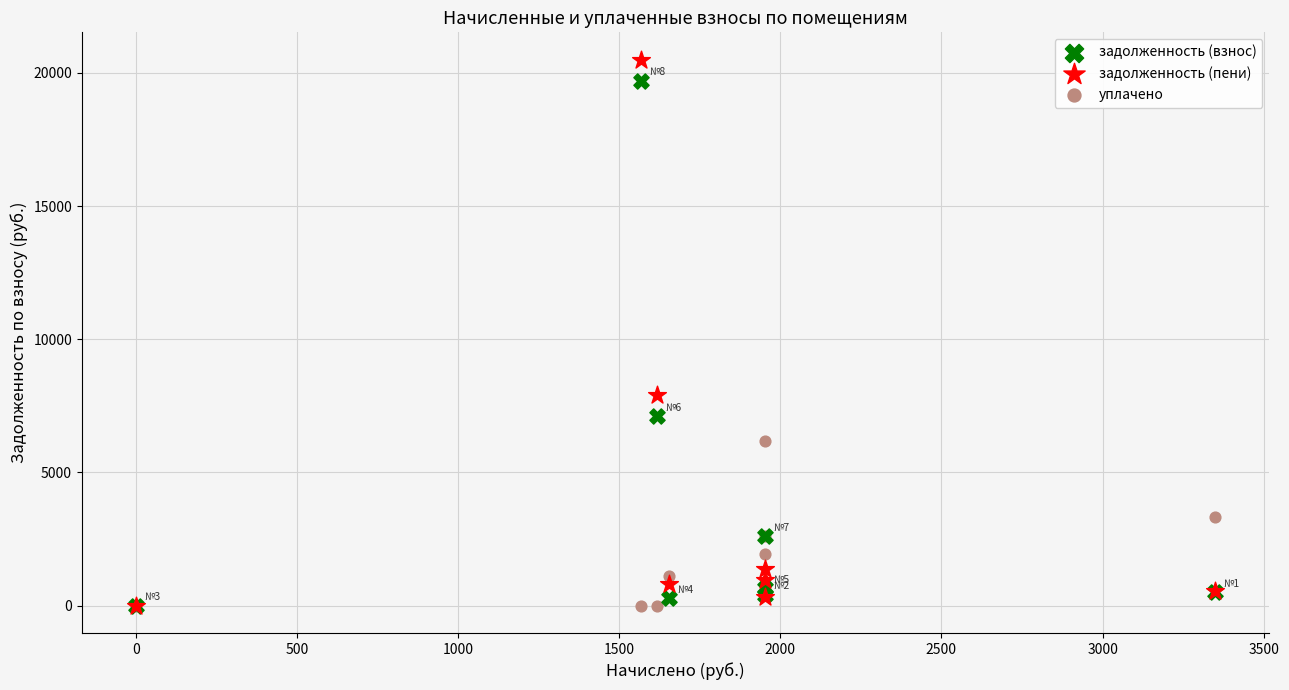

What are all the series names shown in the legend?

задолженность (взнос), задолженность (пени), уплачено